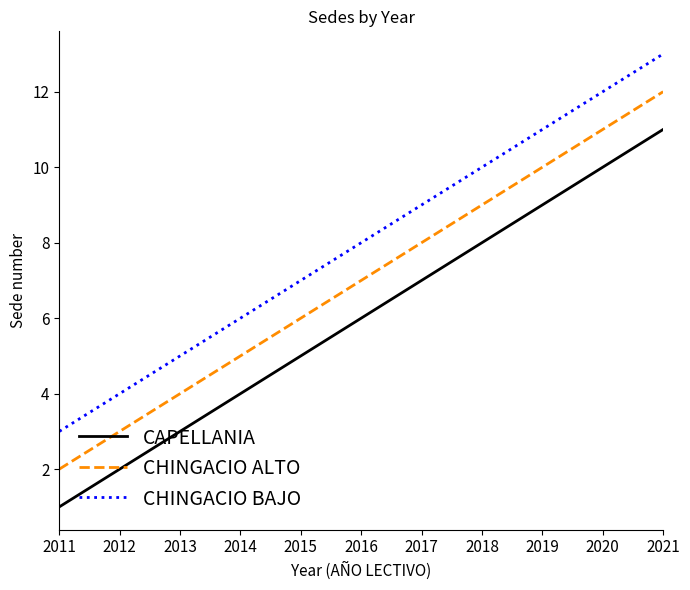

At 2011, list the series in order from smallest to largest.

CAPELLANIA, CHINGACIO ALTO, CHINGACIO BAJO